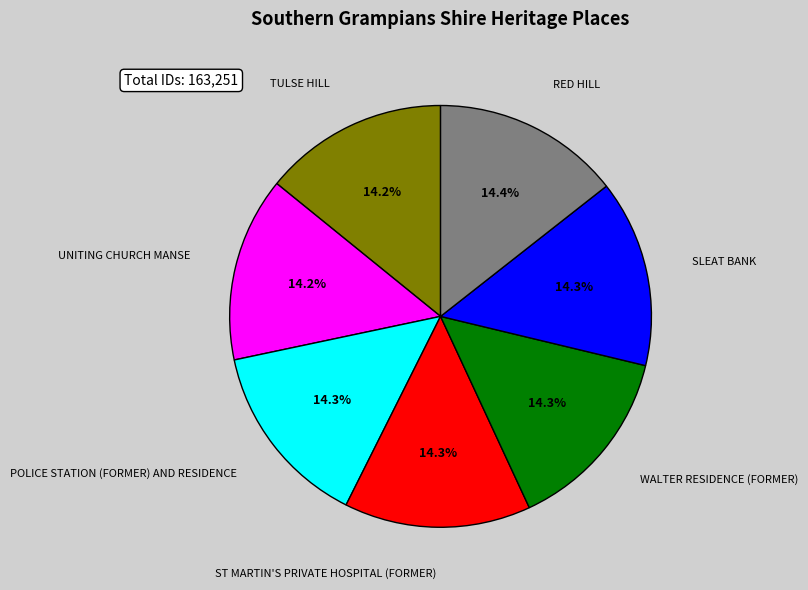

Count the number of slices in the pie.

7